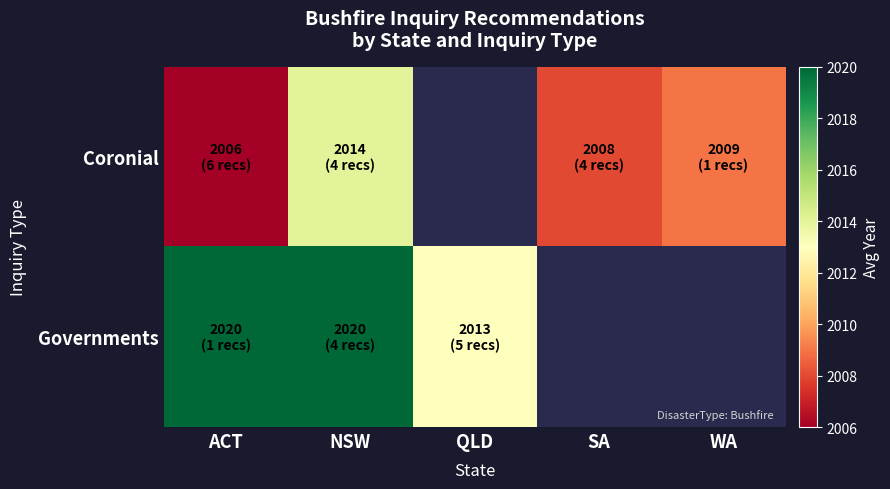

List the series in order of their overall mean, highest first.

Coronial, Governments